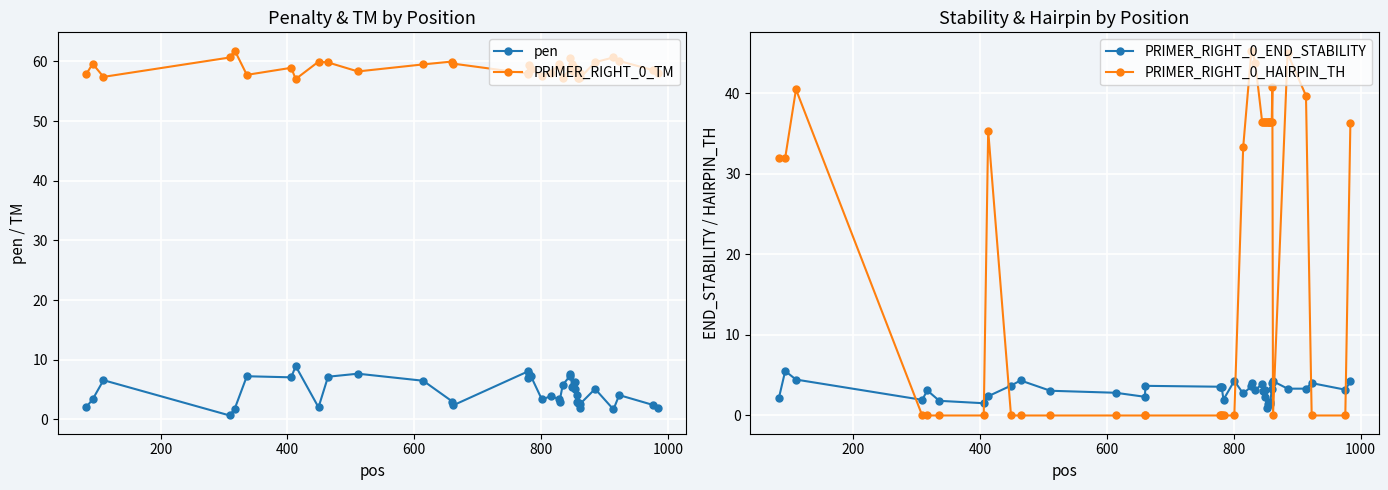

How many interior local peaks does the PRIMER_RIGHT_0_TM series have?

12